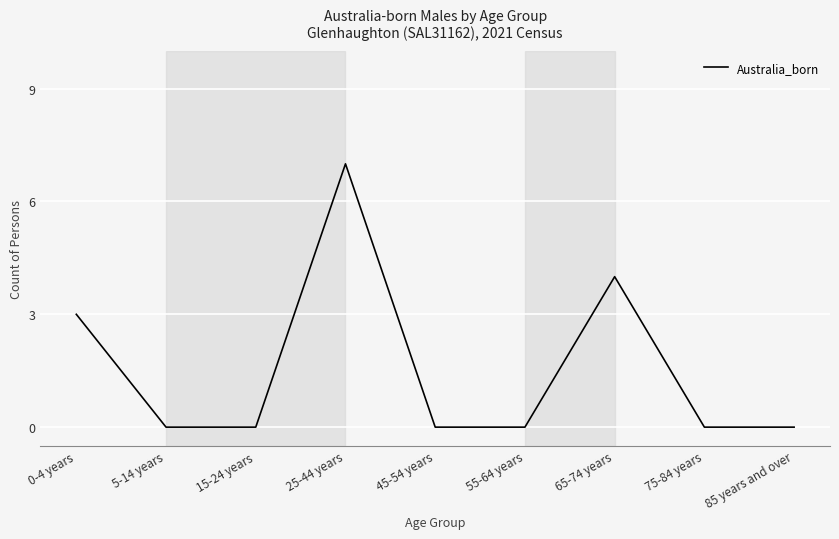

Reading left to right, what are all the values shown in this chart?

3	0	0	7	0	0	4	0	0